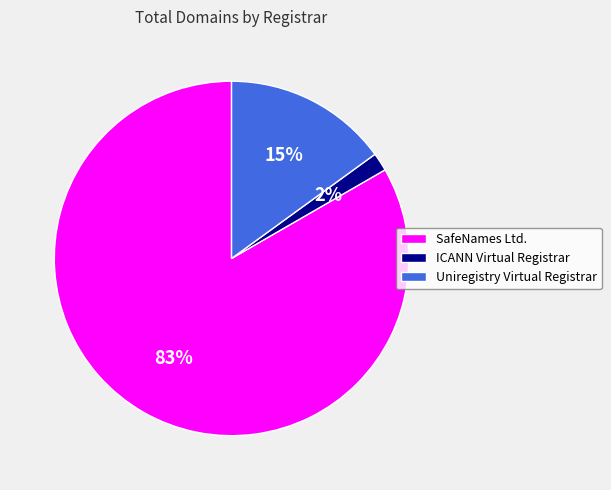

Is it true that ICANN Virtual Registrar is 2% of the pie?

True